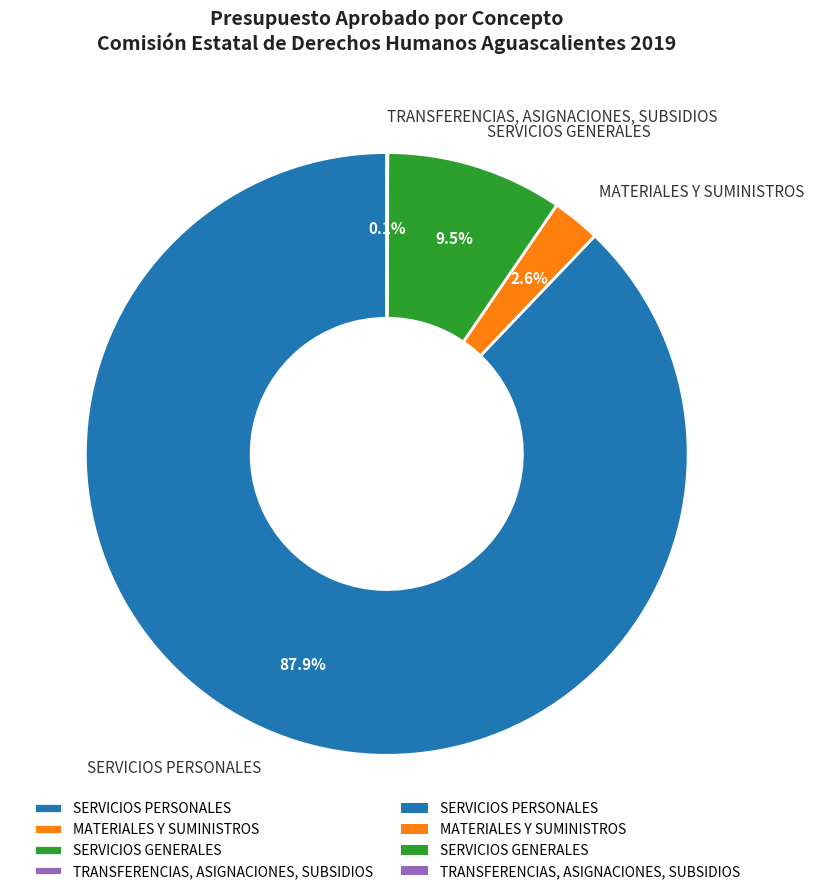

What percentage do MATERIALES Y SUMINISTROS and SERVICIOS GENERALES together represent?

12.1%